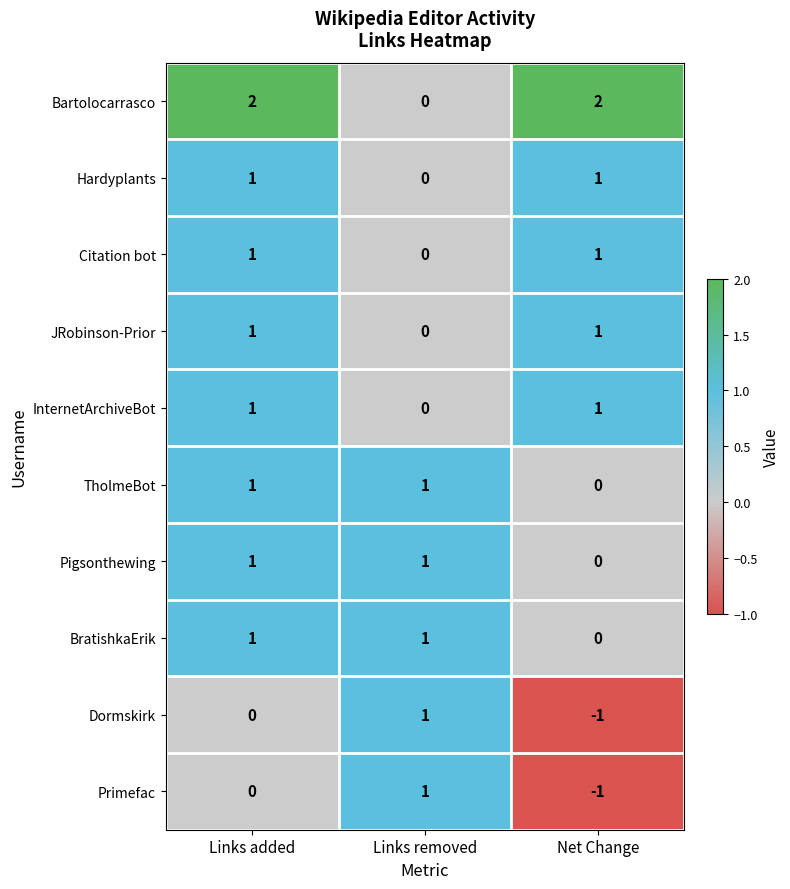

At how many categories does at least one series exceed 0?

3